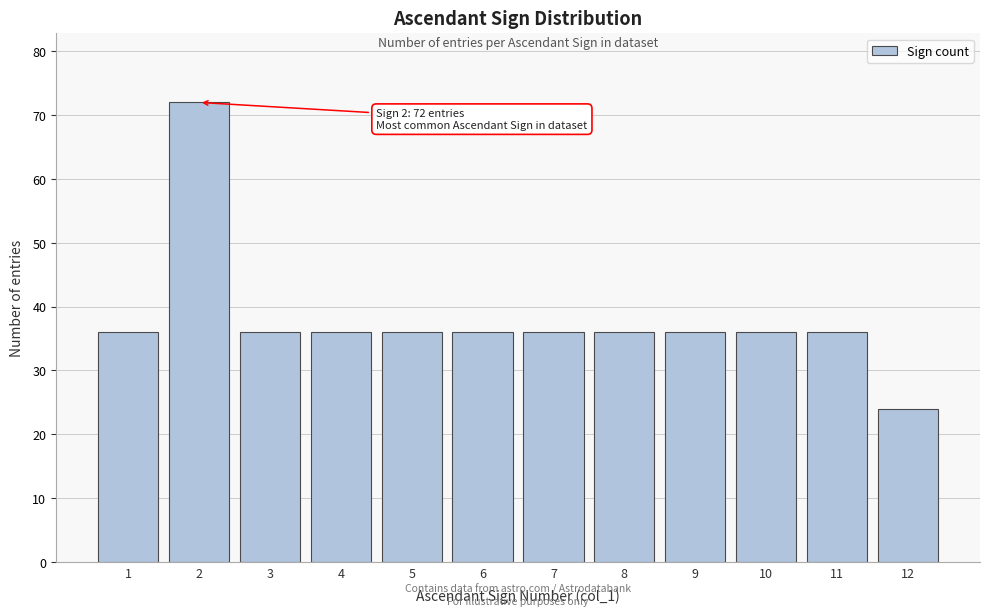

Reading left to right, list all the values displayed in this chart.

36	72	36	36	36	36	36	36	36	36	36	24